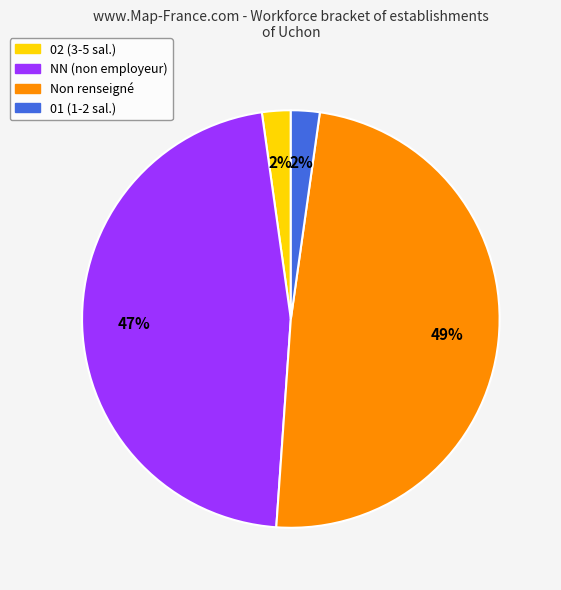

Is there a majority slice in this chart?

No